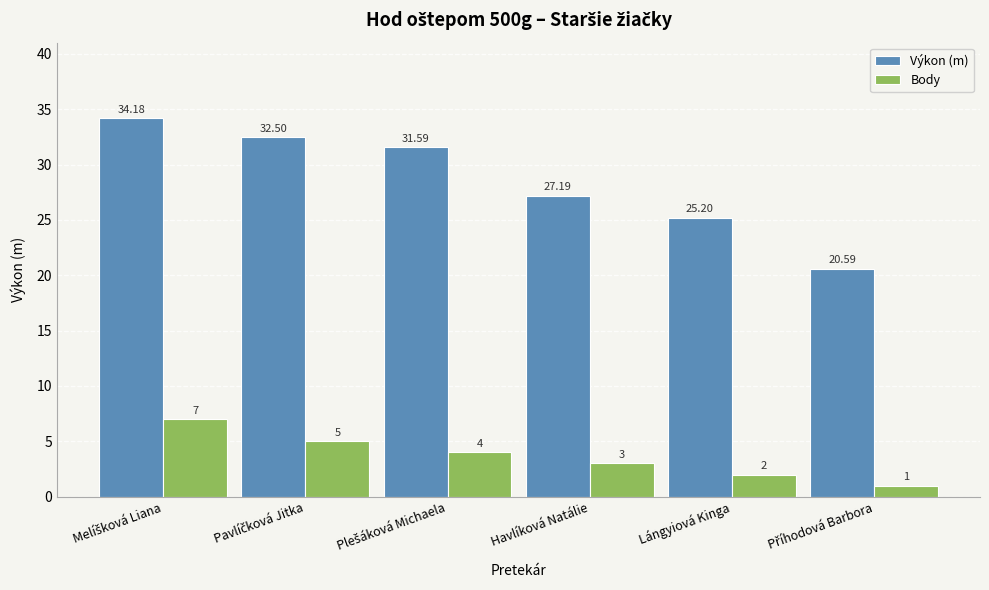

What is the difference between the highest and lowest values at Havlíková Natálie?

24.2